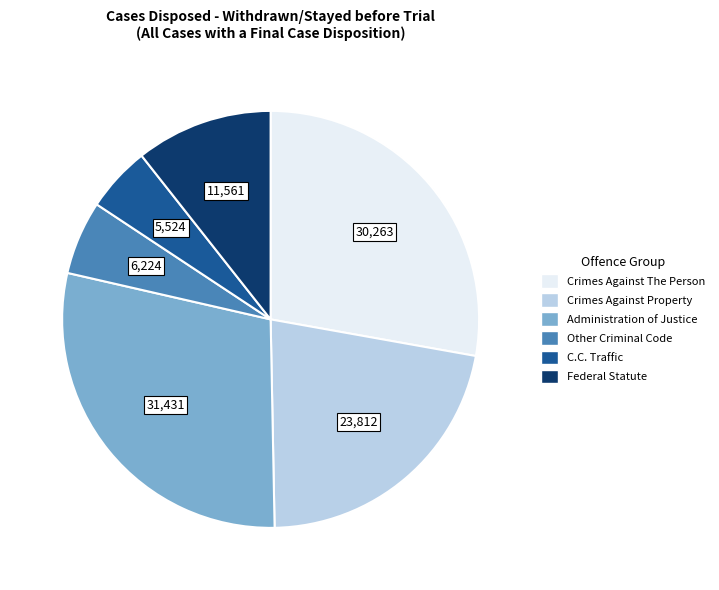

Rank the categories by value from highest to lowest.

Administration of Justice, Crimes Against The Person, Crimes Against Property, Federal Statute, Other Criminal Code, C.C. Traffic